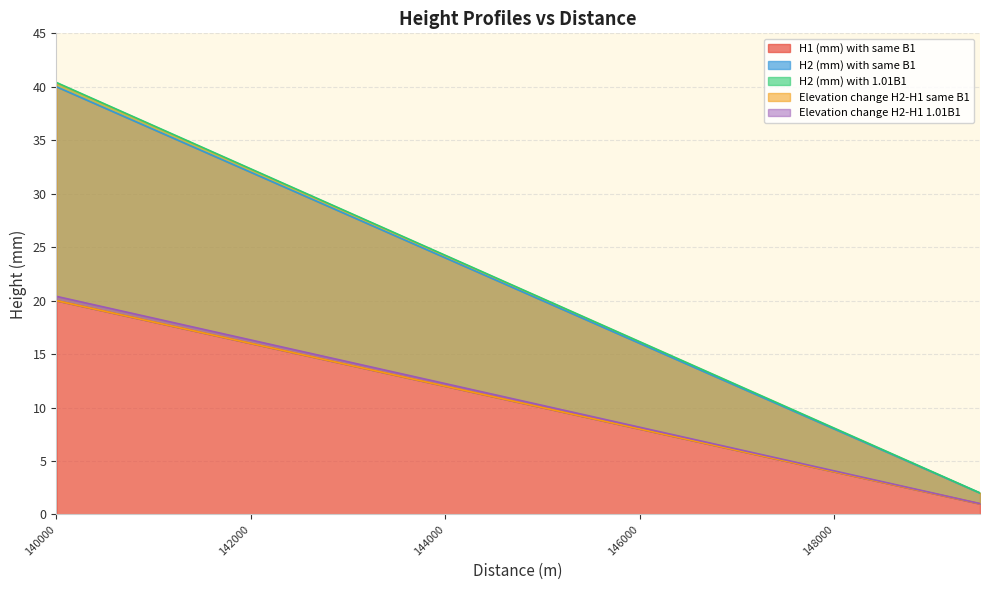

Which category has the lowest value across all series?

149500